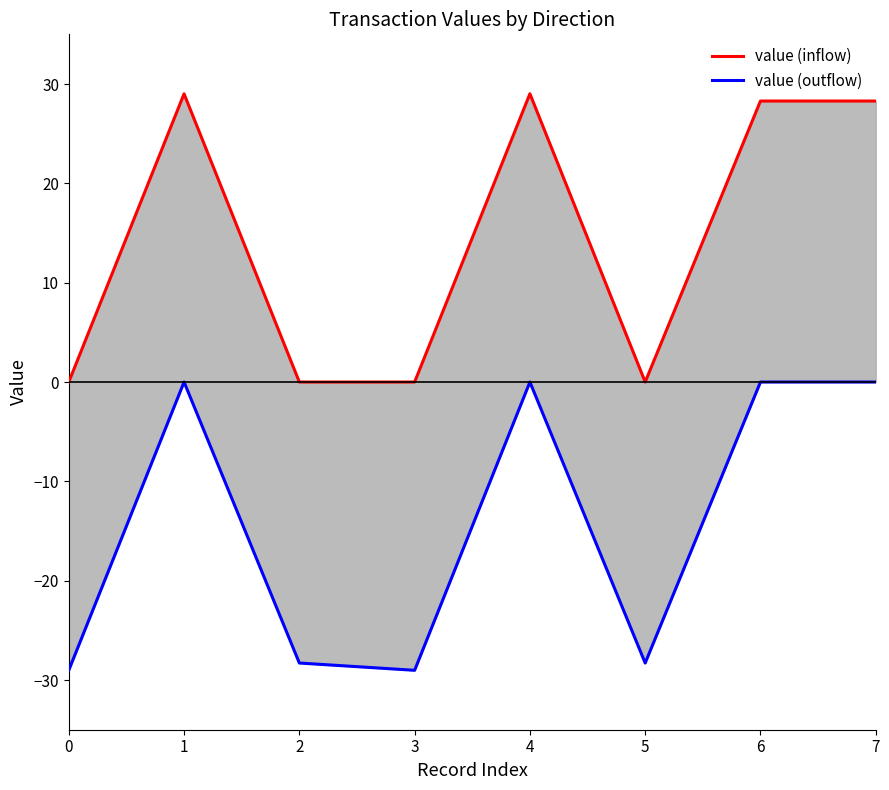

What is the difference between the maximum and minimum values in the value (outflow) series?

29.0